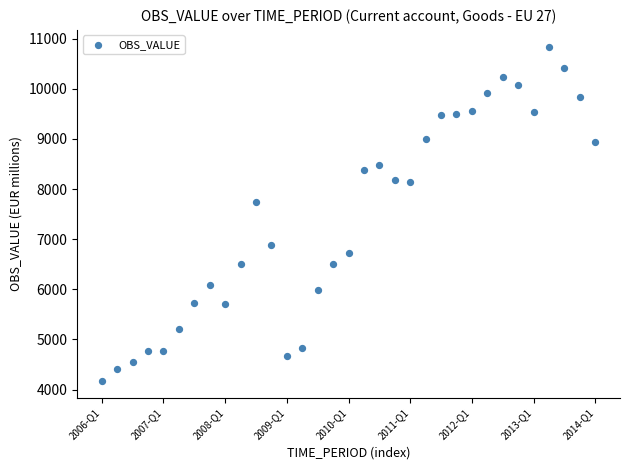

What Y value in the scatter plot is closest to 7505?

7742.7